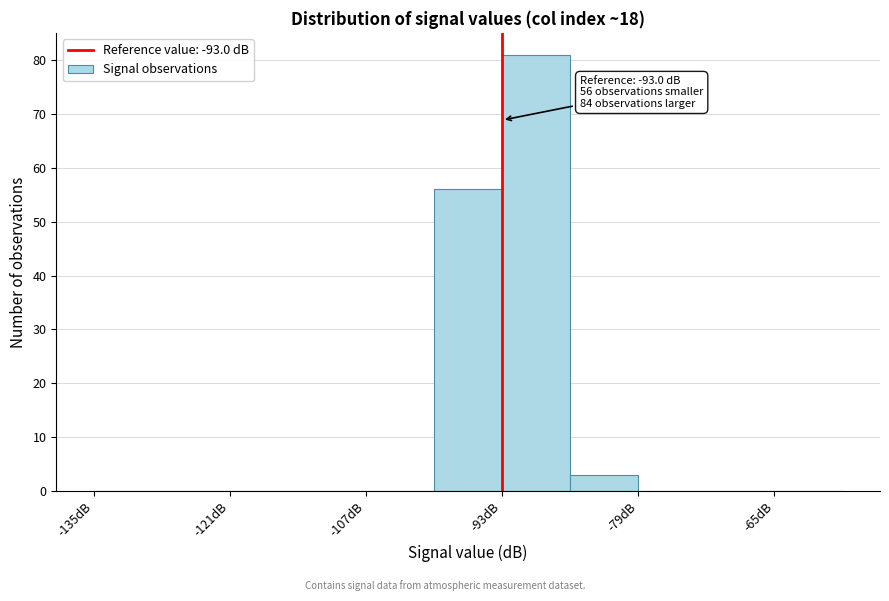

Read against the x-axis, roughly where is the centre of the tallest bar?

-90